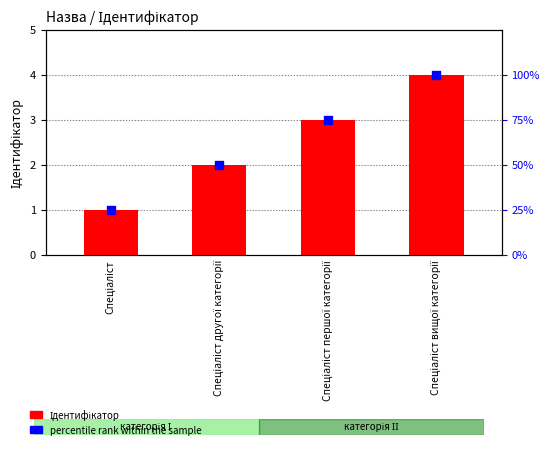

Which series reaches the maximum Y coordinate?

percentile rank within the sample